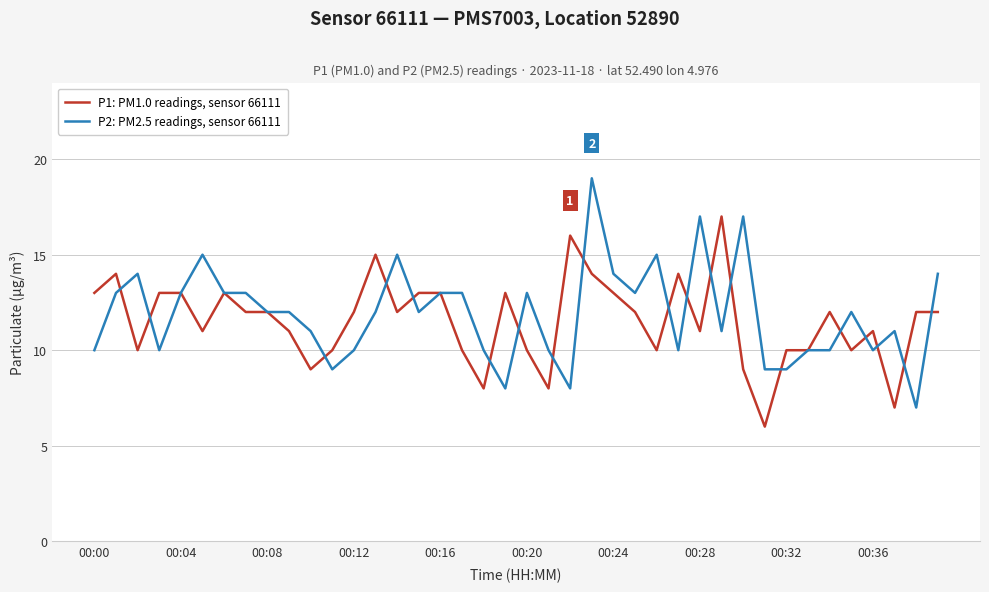

What is the minimum value shown in the chart?

6